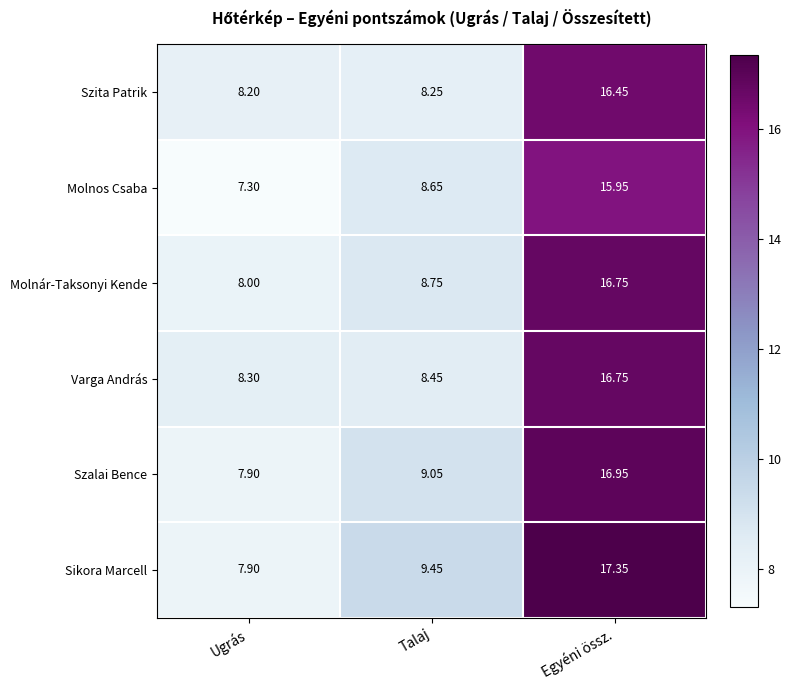

Which series has the largest total across all categories?

Sikora Marcell